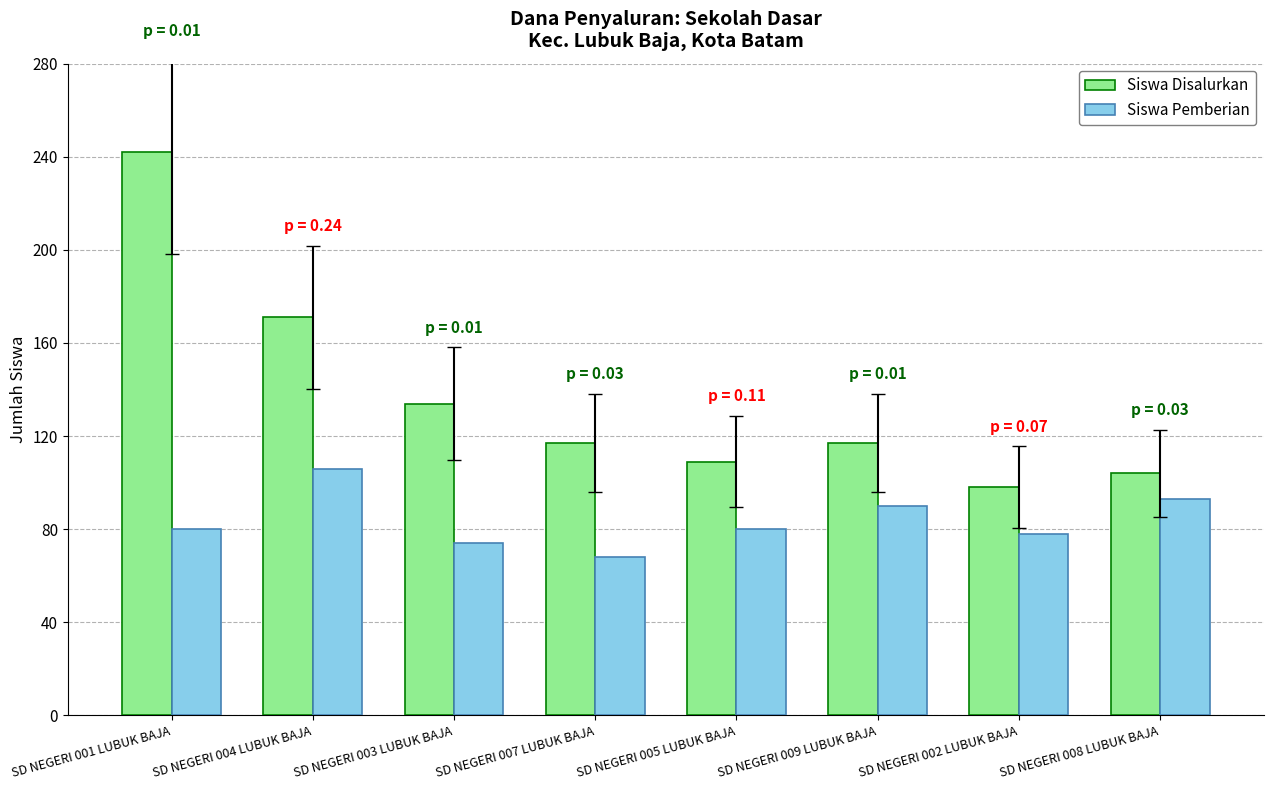

What is the sum of the Siswa Disalurkan values at SD NEGERI 004 LUBUK BAJA and SD NEGERI 002 LUBUK BAJA?

269